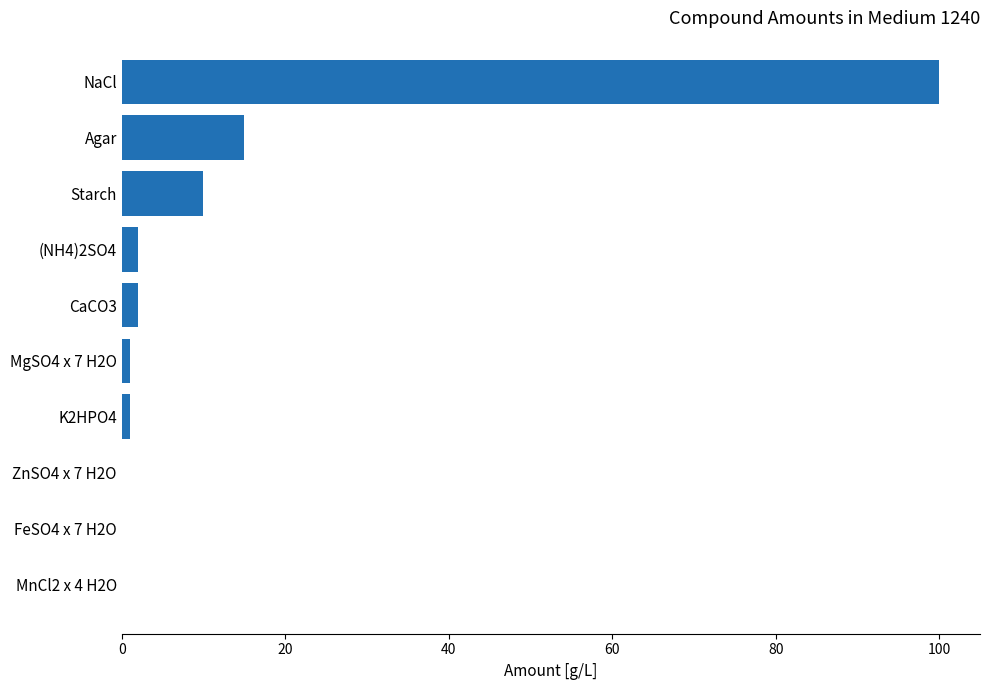

At which label is the value closest to 50?

Agar